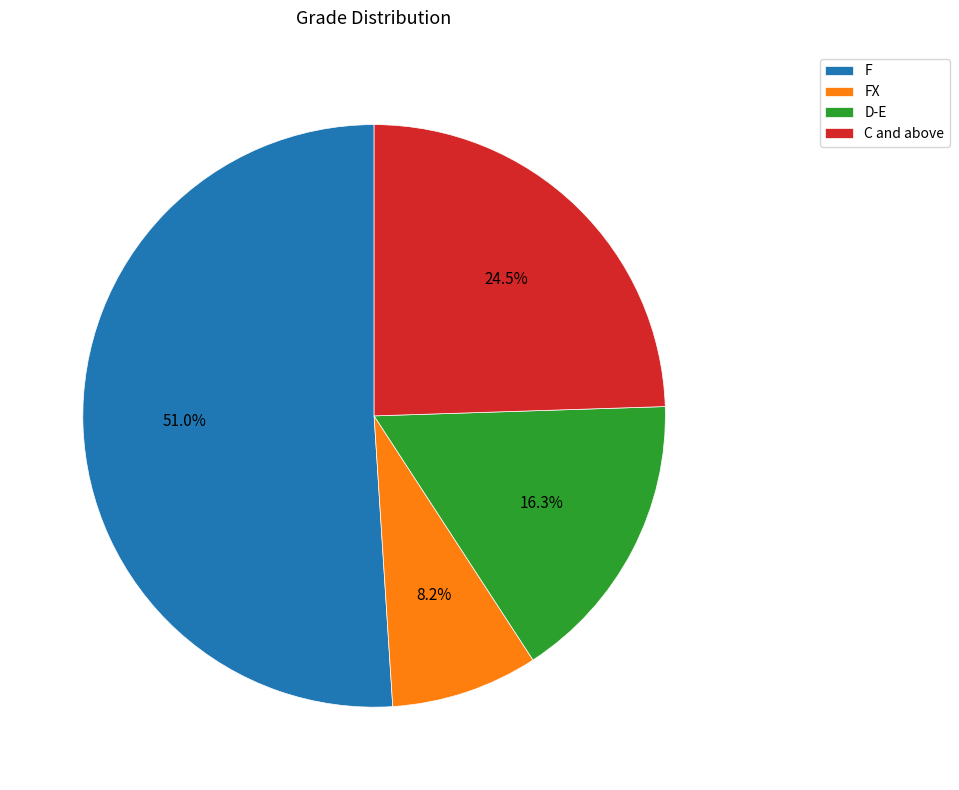

Which slice is the largest?

F